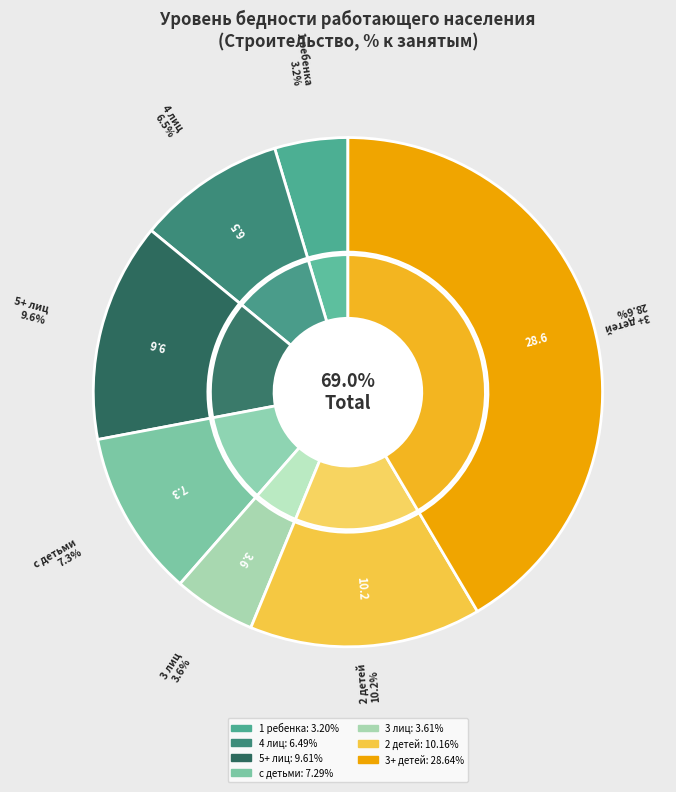

What is the change in value from 5 и более лиц (строительство) to 2 детей (строительство)?

+0.5